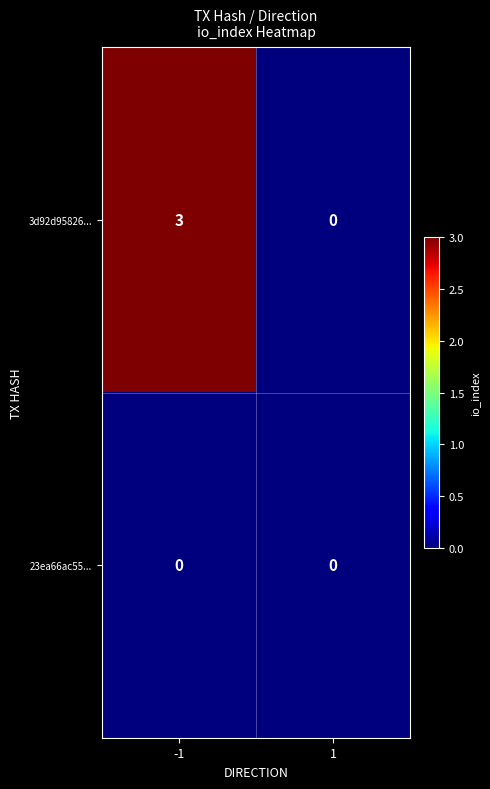

Rank the series by their maximum value, from lowest to highest.

23ea66ac55..., 3d92d95826...